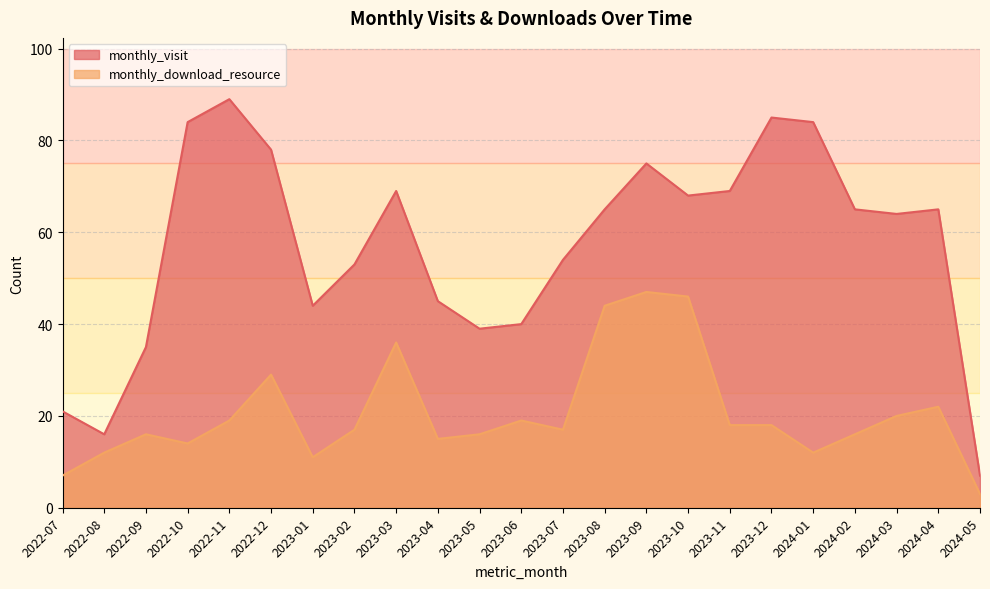

True or false: monthly_visit has a value of 35 at 2022-09.

True